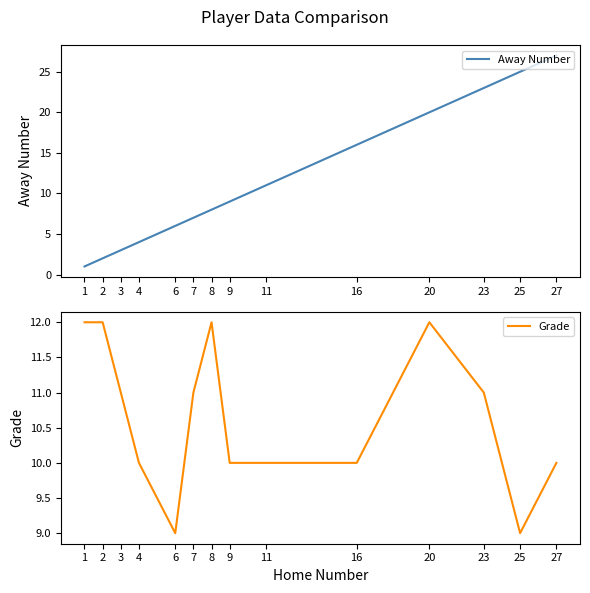

Reading left to right, transcribe all the data shown in this chart.

Away Number: 1=1	2=2	3=3	4=4	6=6	7=7	8=8	9=9	11=11	16=16	20=20	23=23	25=25	27=27
Grade: 1=12	2=12	3=11	4=10	6=9	7=11	8=12	9=10	11=10	16=10	20=12	23=11	25=9	27=10